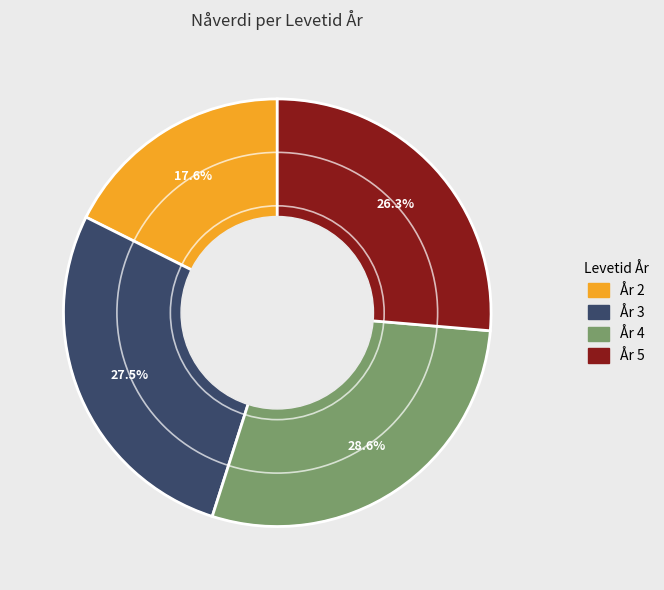

Is there a majority slice in this chart?

No